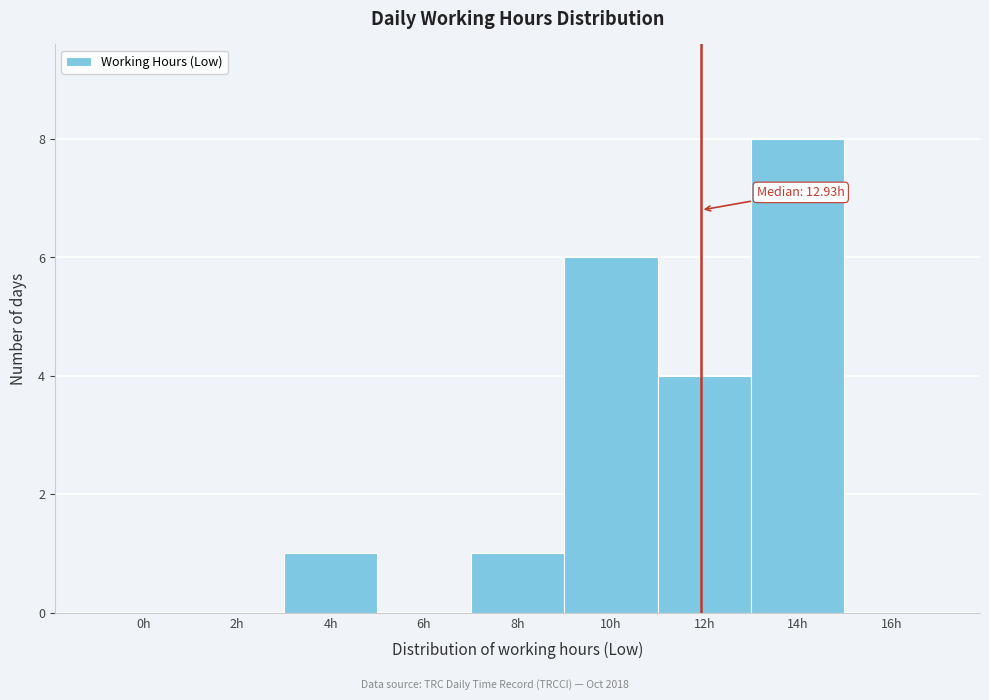

Reading right to left, transcribe all the data shown in this chart.

16h=0	14h=8	12h=4	10h=6	8h=1	6h=0	4h=1	2h=0	0h=0